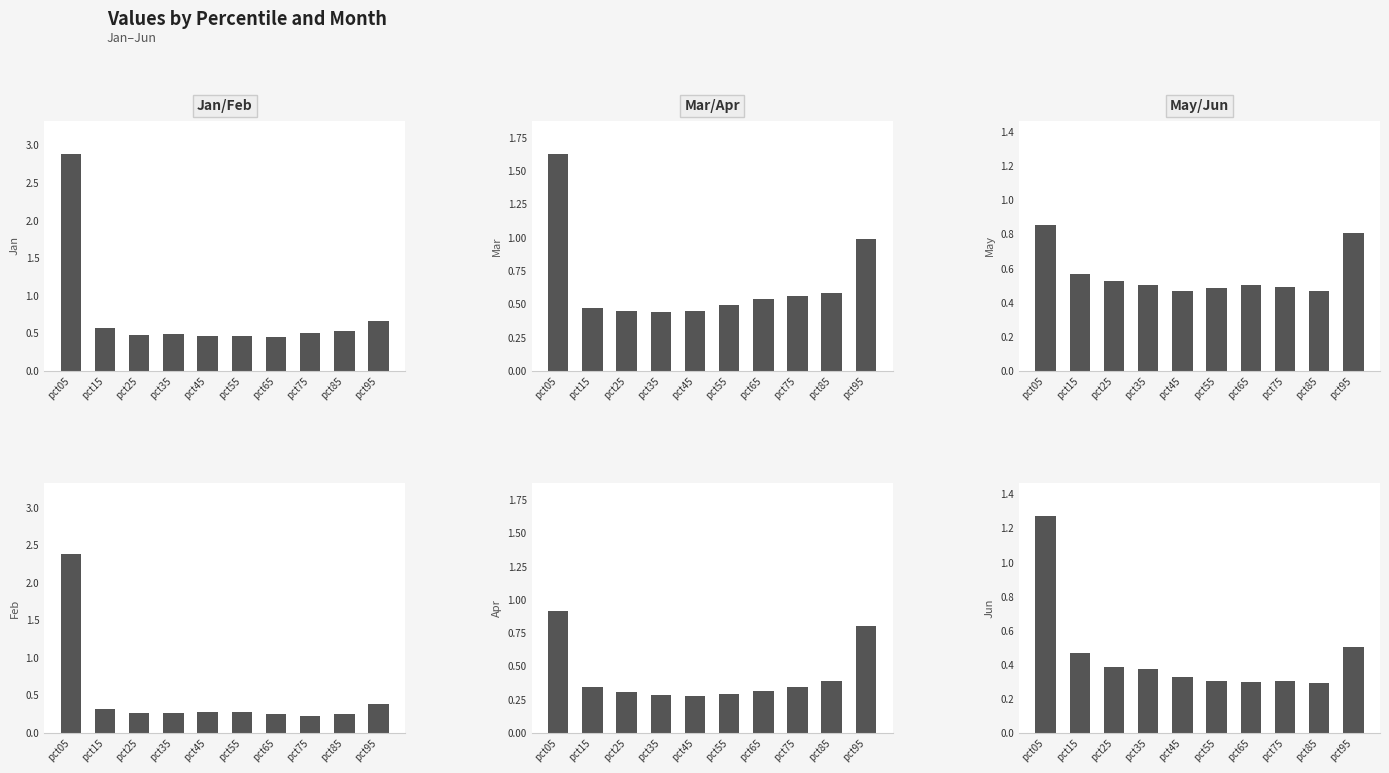

What is the value of the Jan bar at the 7th from the left?

0.5